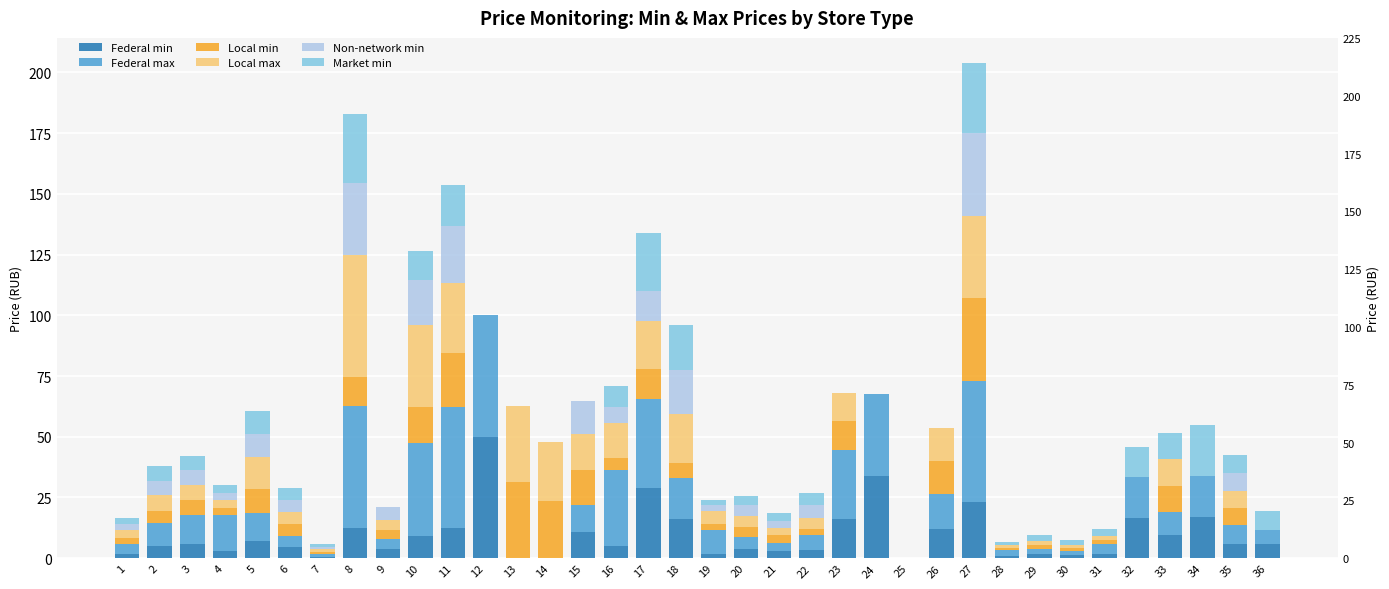

List the series in order of their peak value, highest first.

Federal min, Federal max, Local max, Local min, Non-network min, Market min